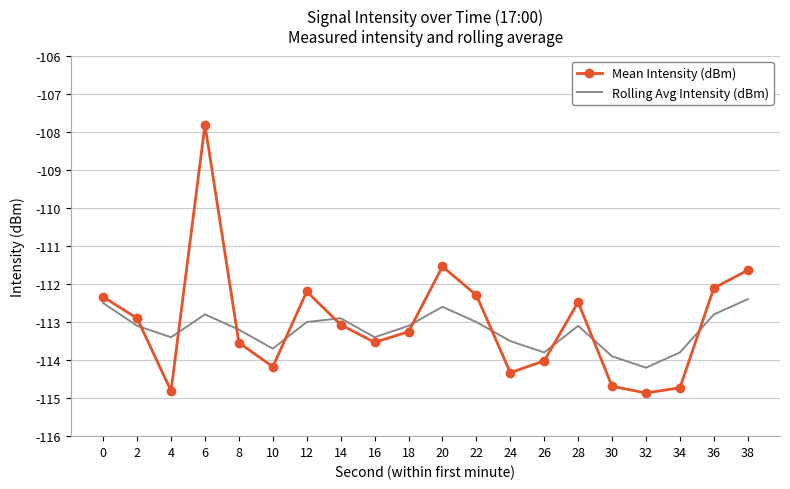

Rank the series at 0 from lowest to highest value.

Rolling Avg Intensity (dBm), Mean Intensity (dBm)